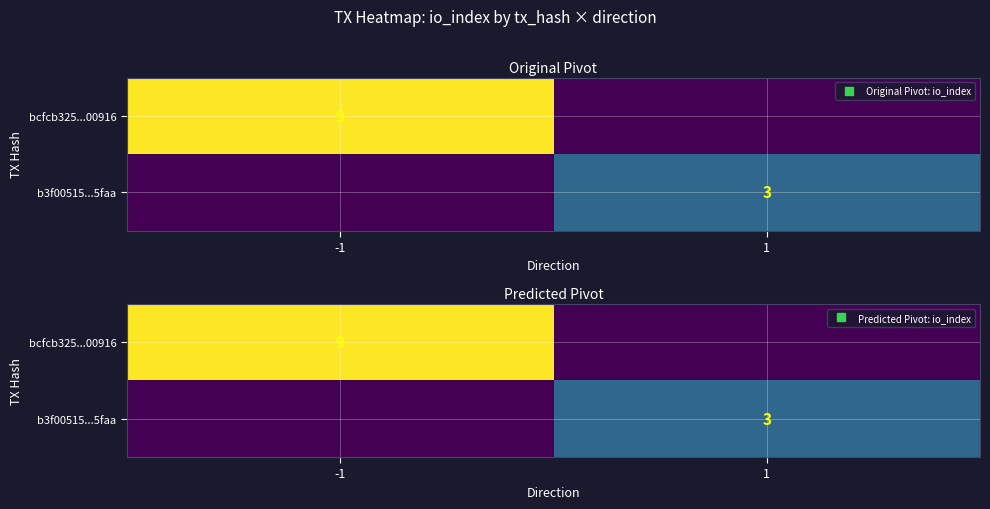

Which has a higher value, 1 or -1?

-1